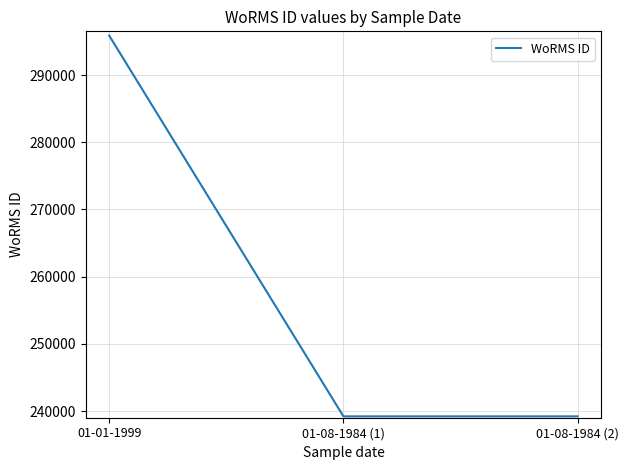

What is the average value?

258089